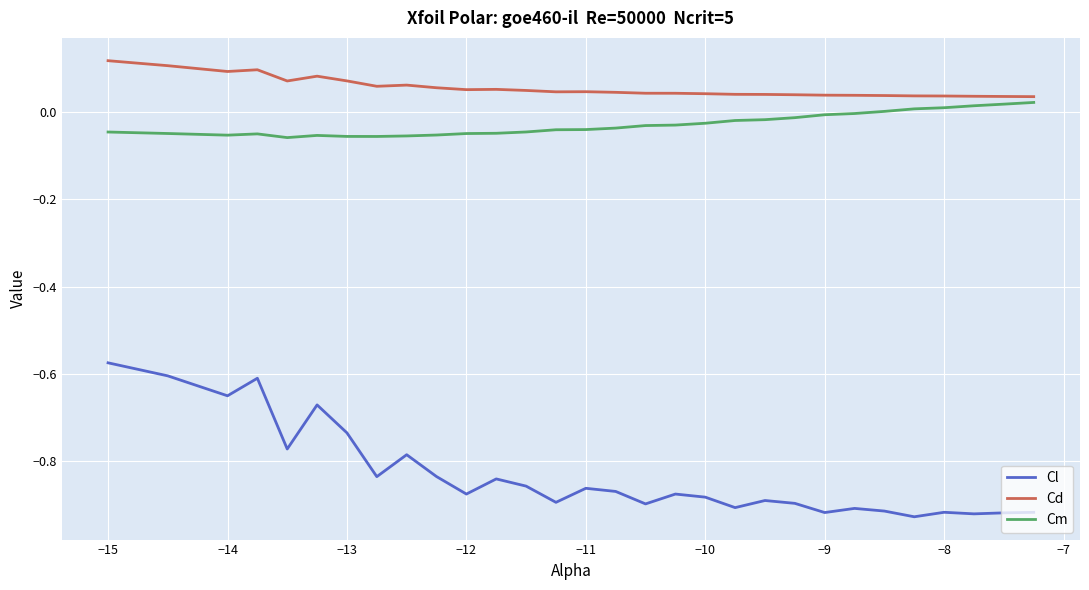

True or false: Cm has more than 1 points higher than both neighbors.

True